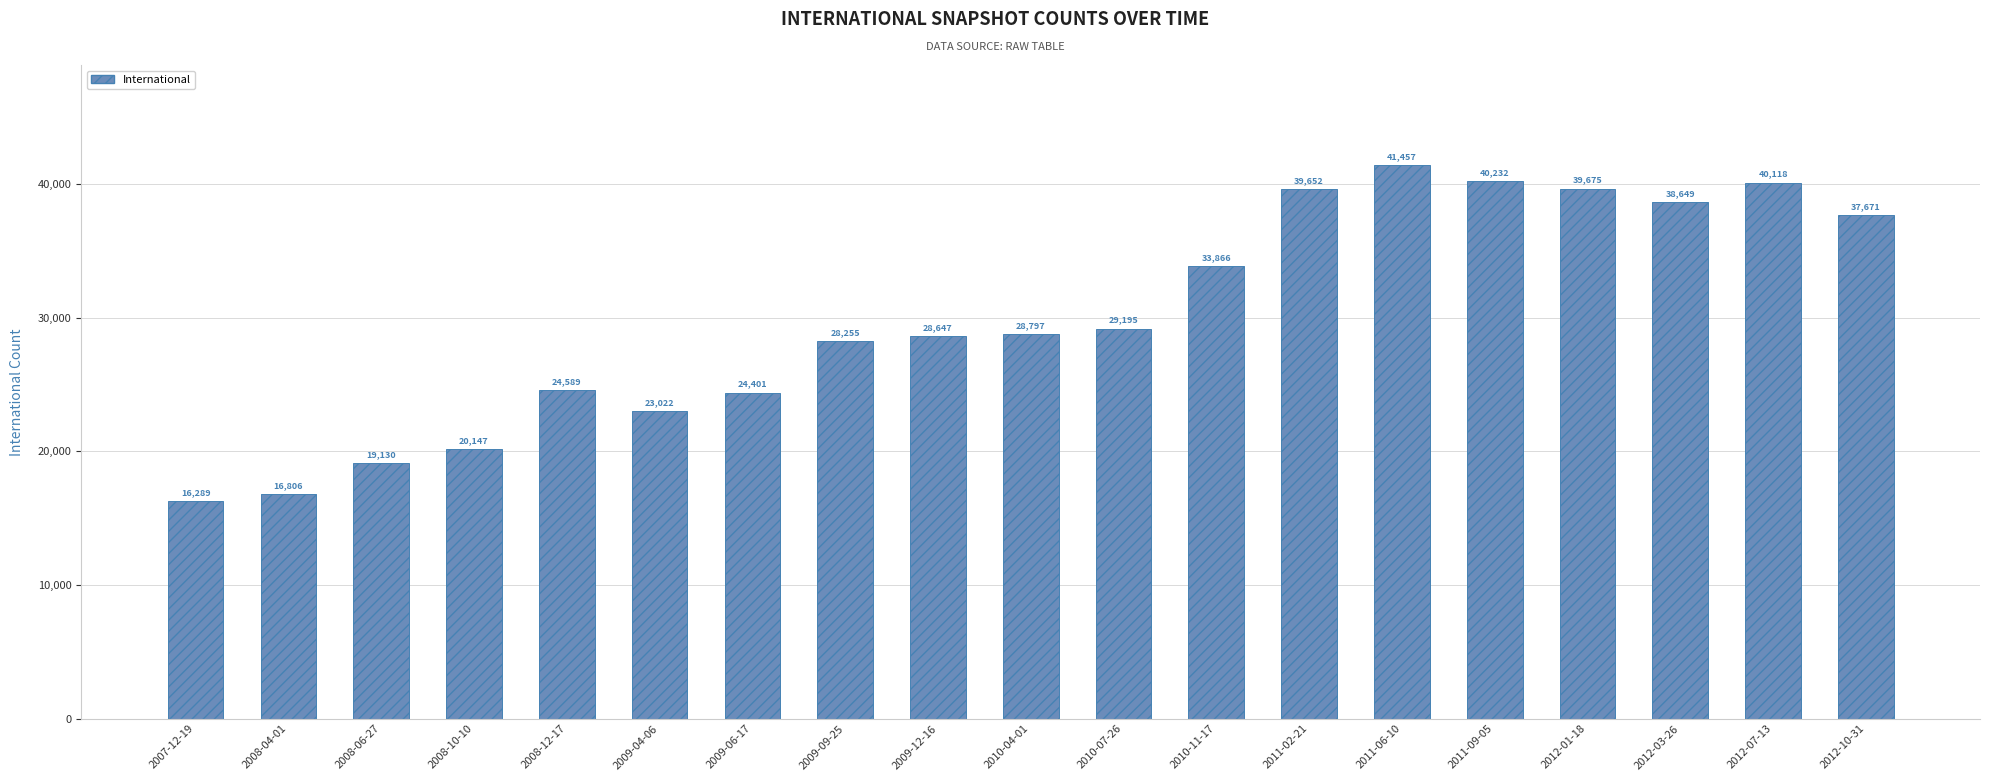

Which category has the lowest value across all series?

2007-12-19